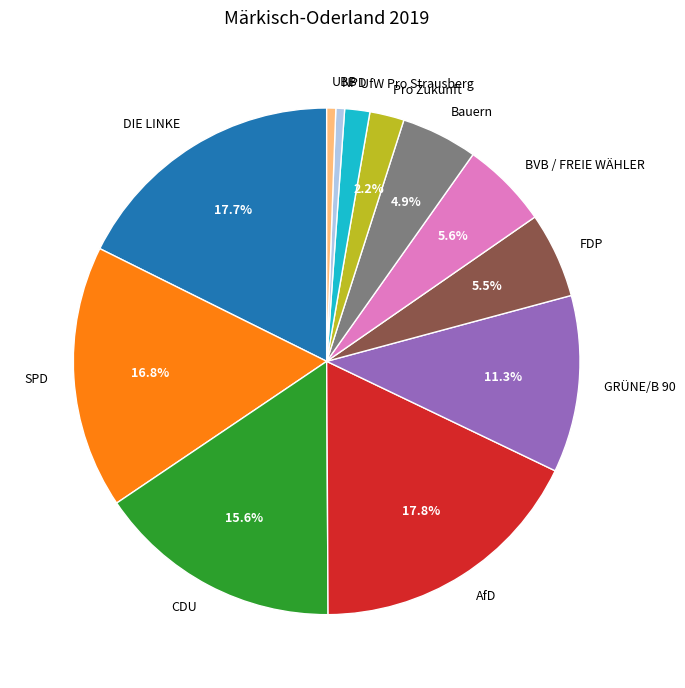

Is NPD the majority of the pie?

No